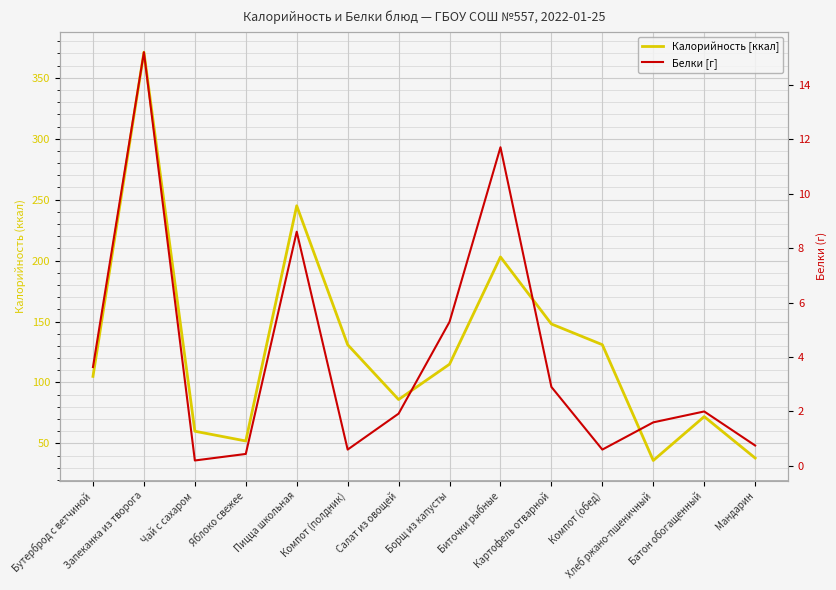

How many values in the Белки [г] series exceed 2?

6